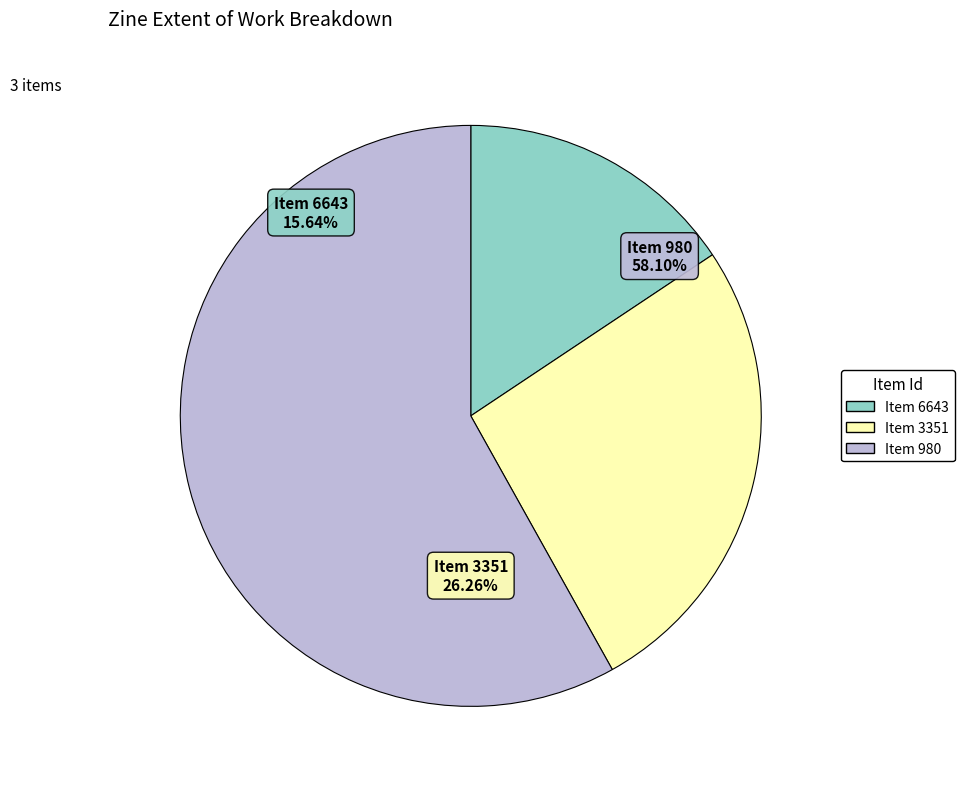

What is the smallest slice in the pie chart?

6643